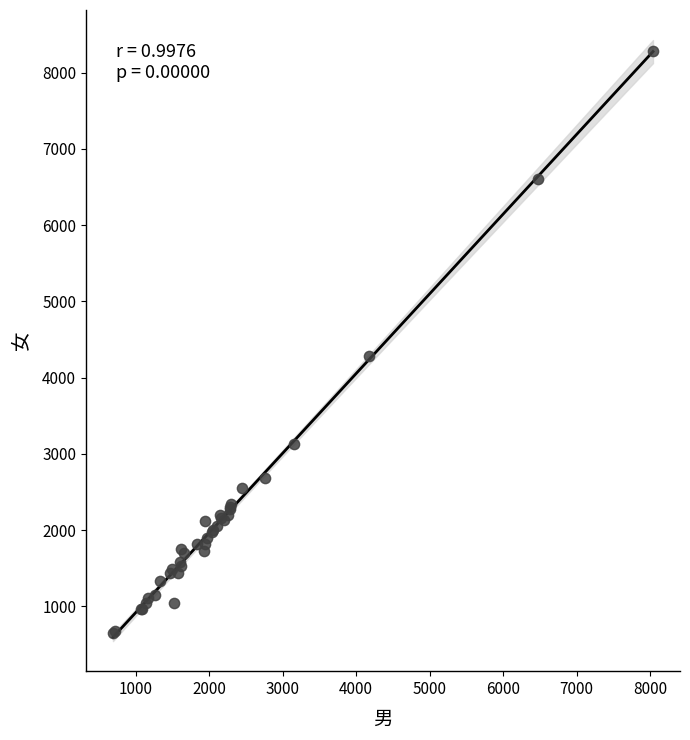

What Y value in the scatter plot is closest to 4467?

4283